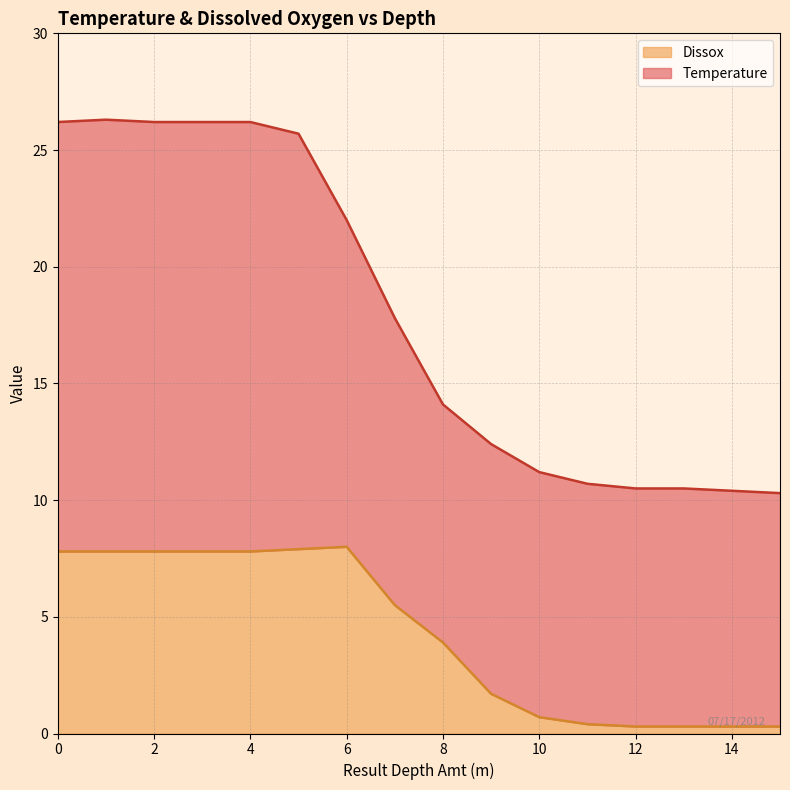

Which series has the widest spread of values?

Temperature